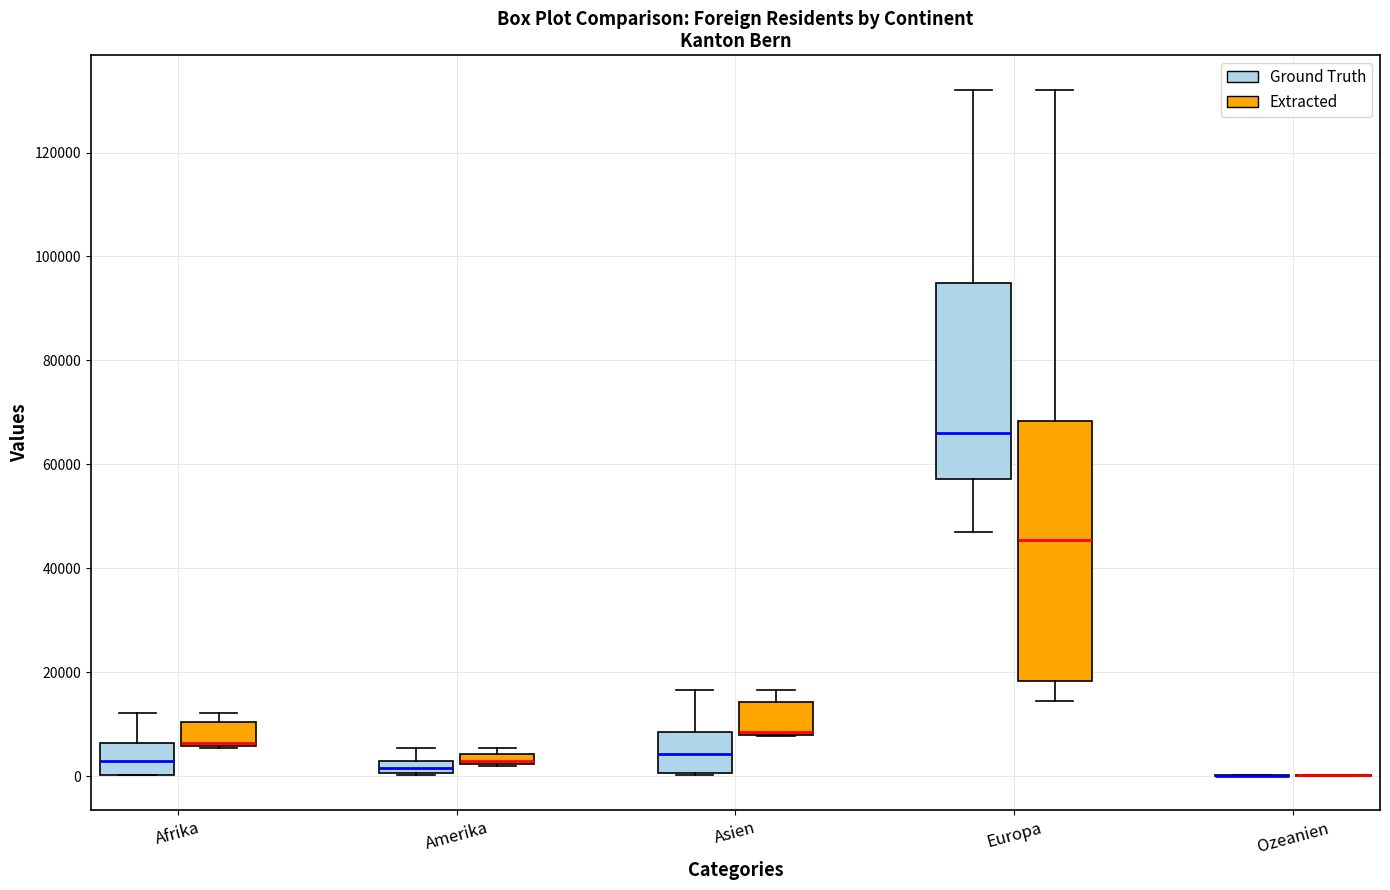

Which box is the tallest, from its lower edge to its upper edge?

Europa (Extracted)